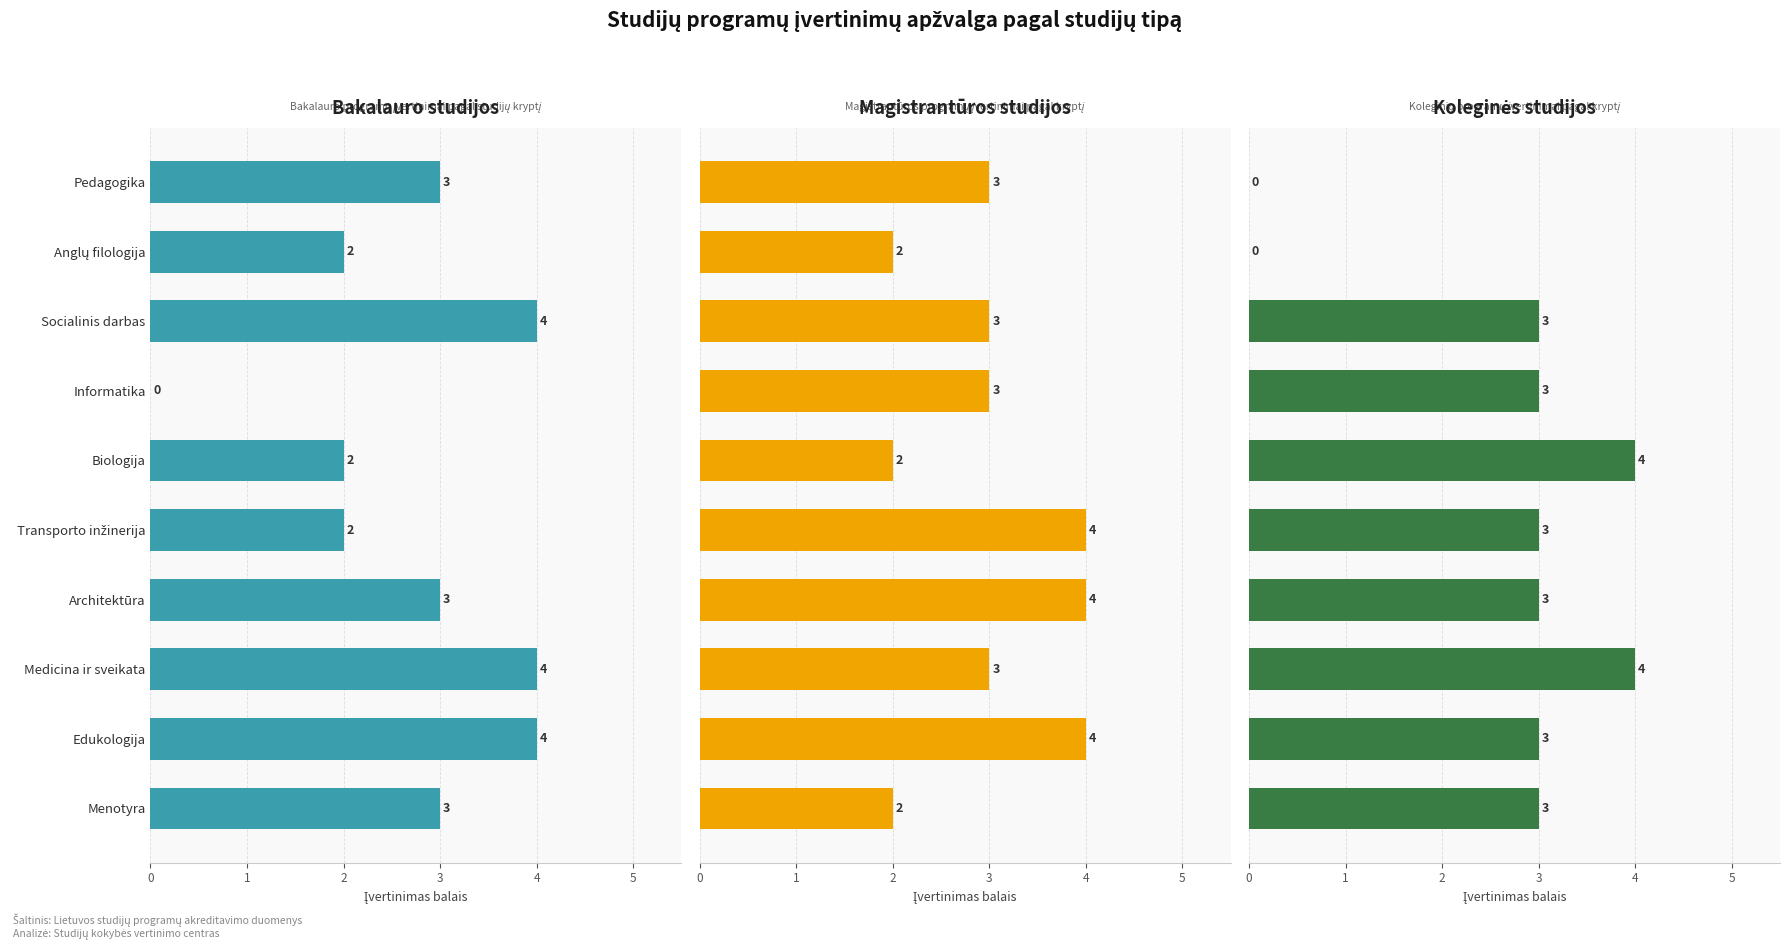

Which series changed the most between Pedagogika and Medicina ir sveikata?

Koleginės studijos